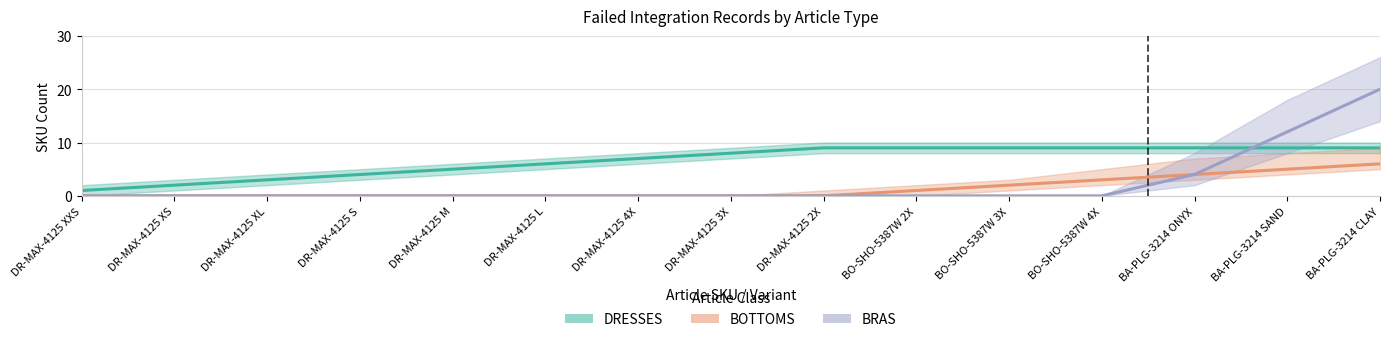

Between DR-MAX-4125 XXS and DR-MAX-4125 3X, which series saw the biggest shift?

DRESSES